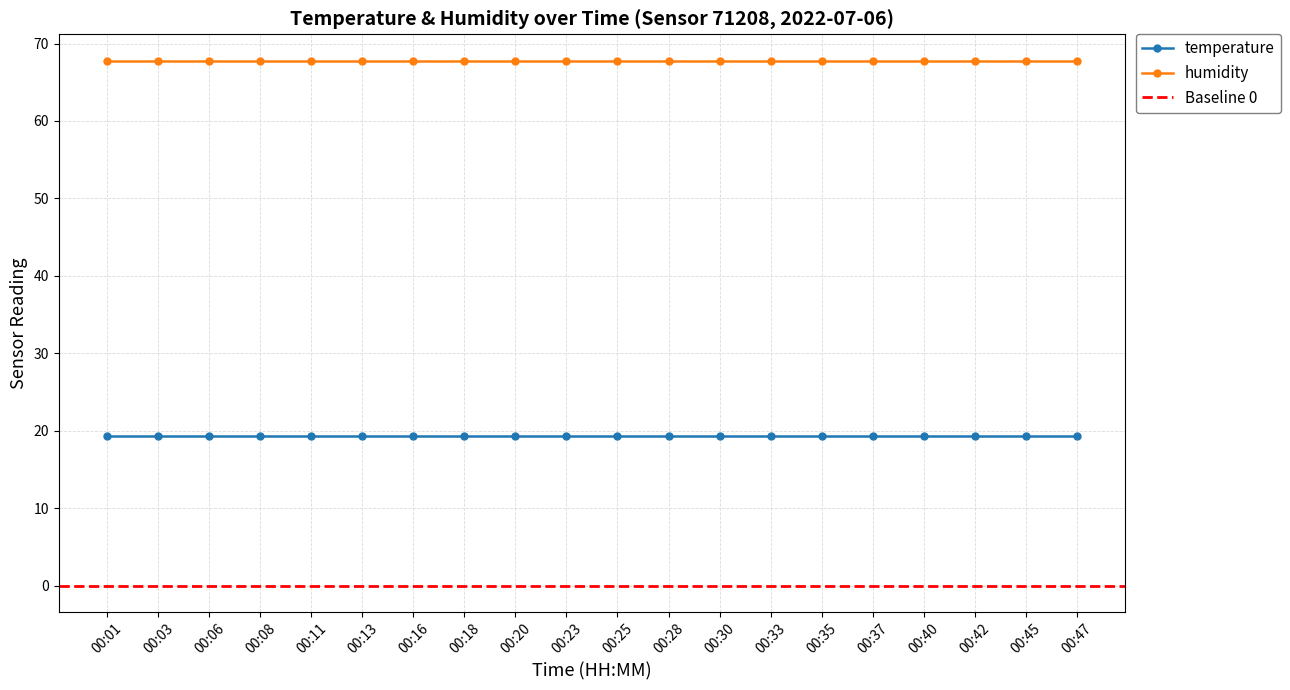

Which series changed the most between 00:06 and 00:23?

temperature